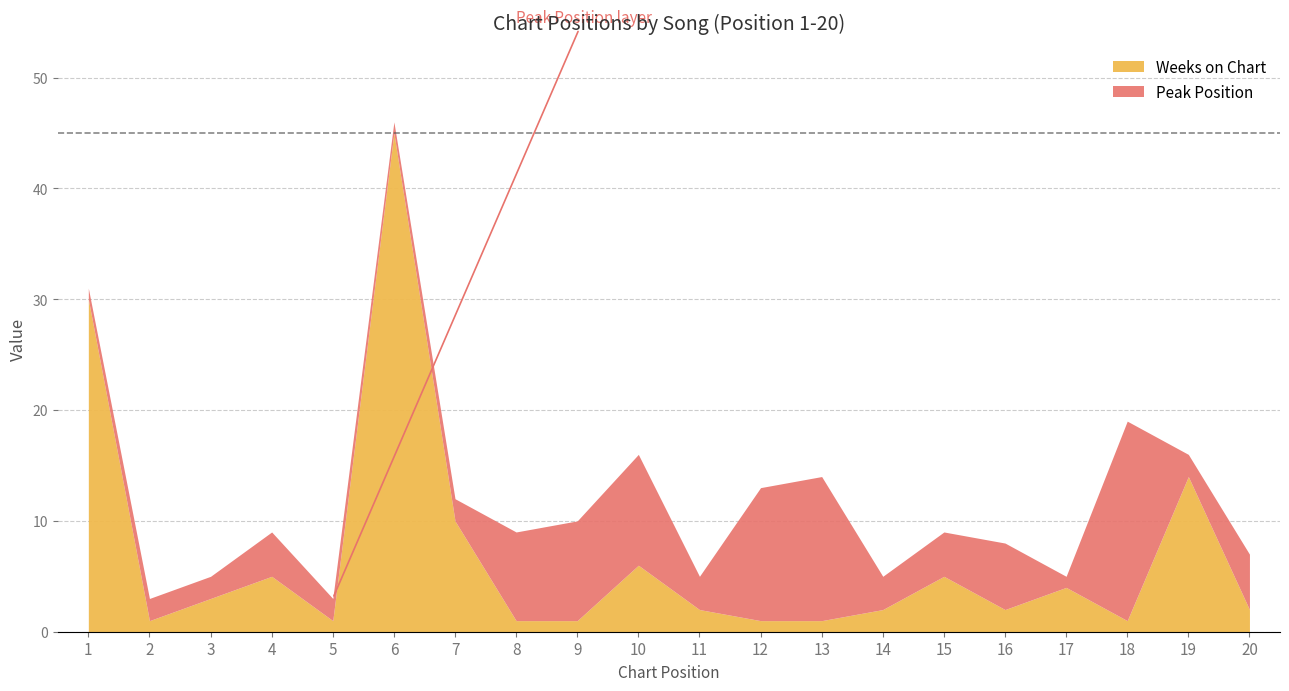

How many interior local valleys does the Weeks on Chart series have?

4